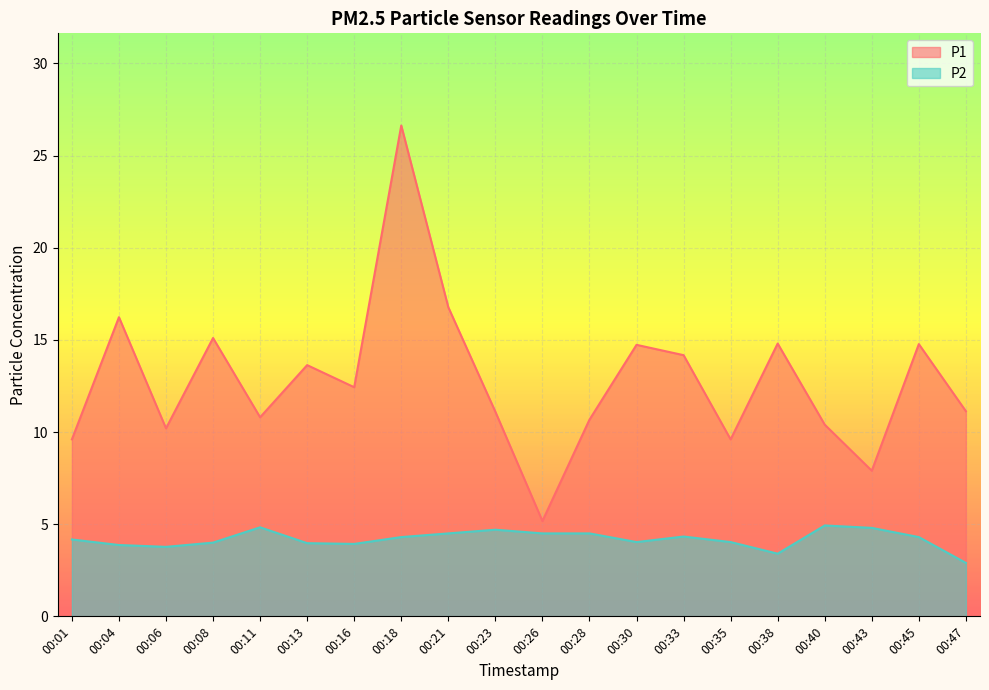

Reading right to left, transcribe all the data shown in this chart.

P1: 11.1	14.8	7.9	10.4	14.8	9.6	14.2	14.7	10.7	5.2	11.1	16.8	26.6	12.4	13.6	10.8	15.1	10.2	16.2	9.6
P2: 2.9	4.3	4.8	4.9	3.4	4.0	4.3	4.0	4.5	4.5	4.7	4.5	4.3	3.9	4.0	4.8	4.0	3.8	3.9	4.2